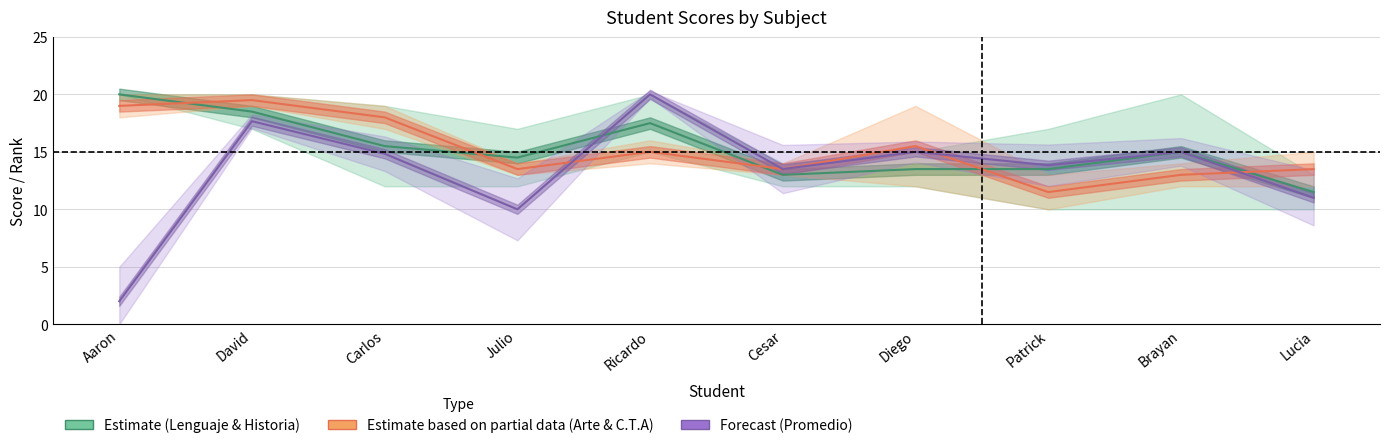

What is the difference between the Forecast (Promedio) values at Cesar and Julio?

3.5